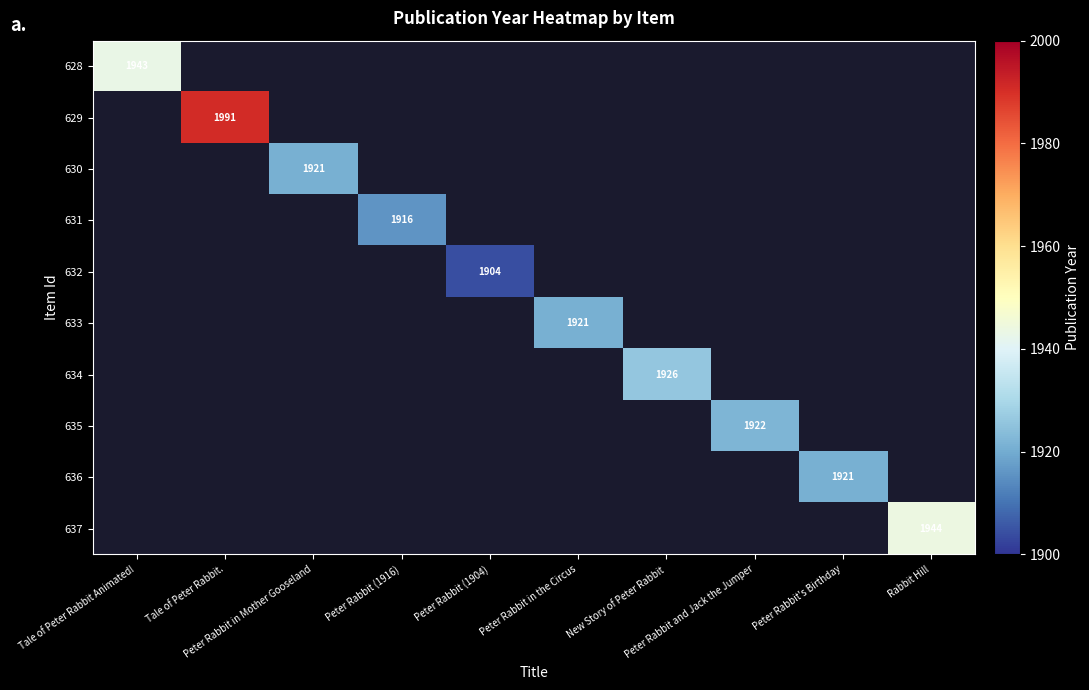

Is the value of 635 at New Story of Peter Rabbit greater than the value of 634 at Peter Rabbit (1904)?

No